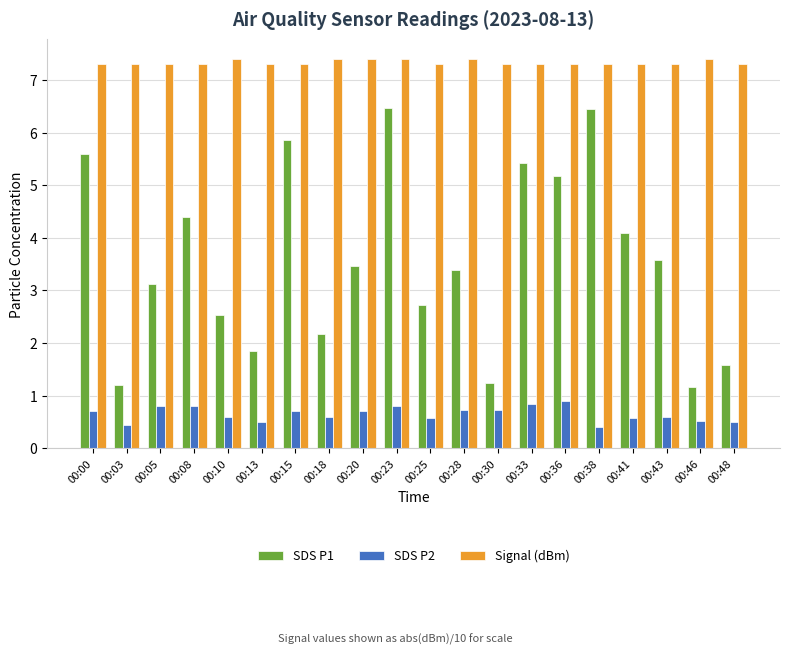

What is the approximate value of SDS P1 at 00:03?

1.2